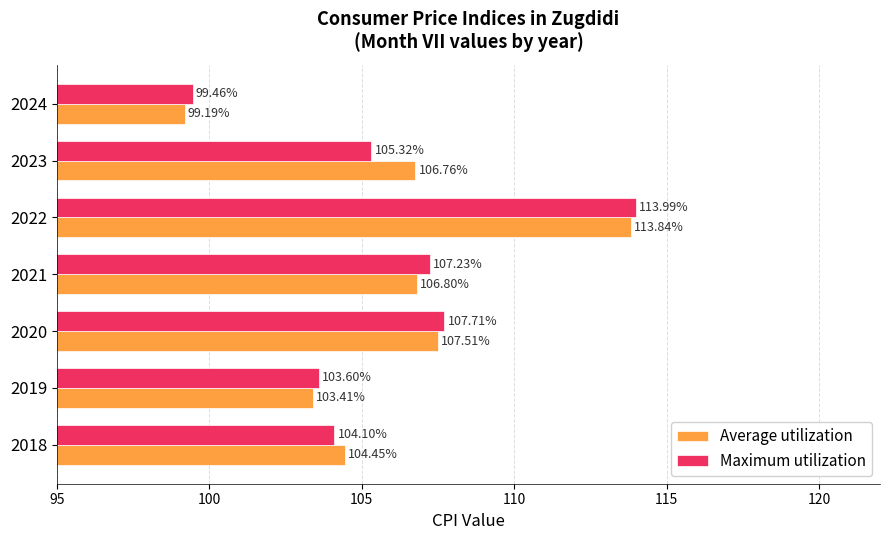

Count the number of categories in the chart.

7